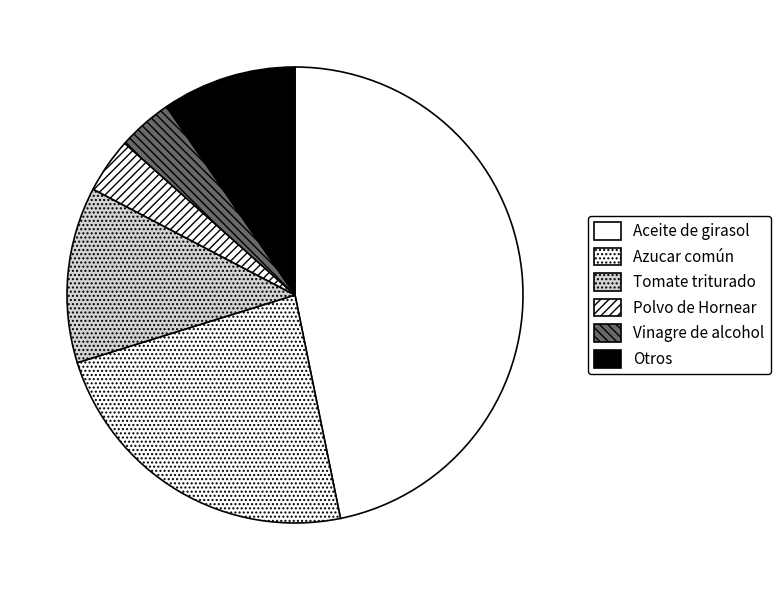

How many slices are in this pie chart?

6